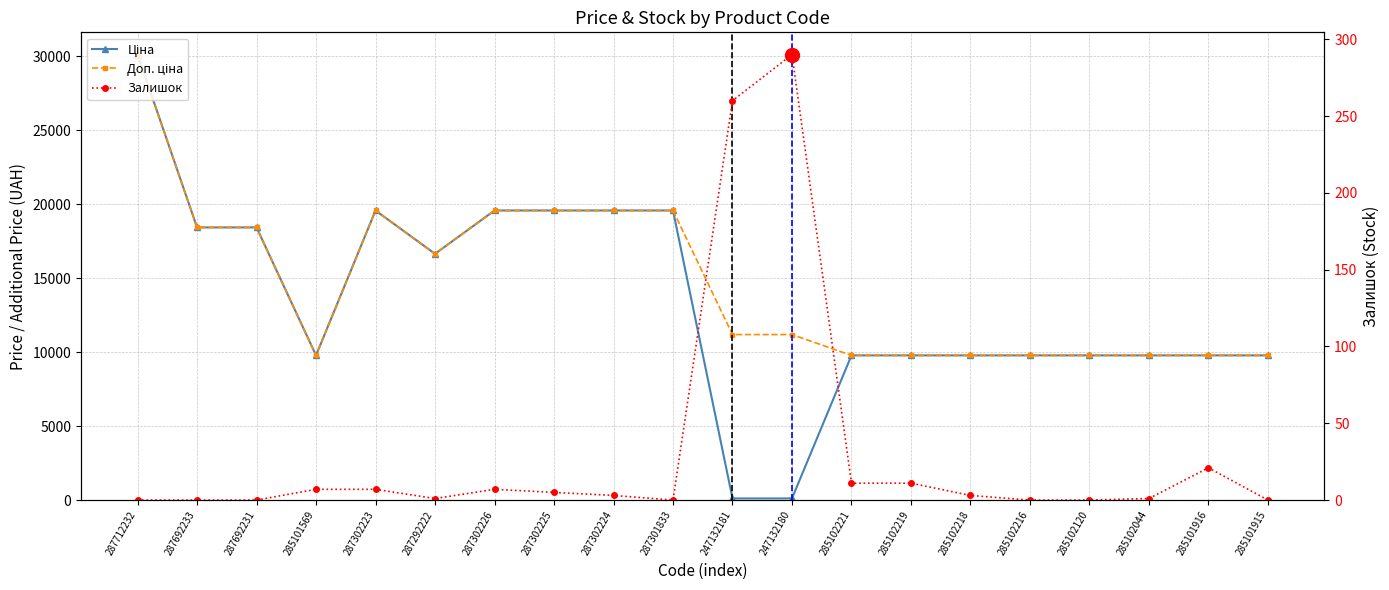

How many times do Залишок and Ціна cross each other?

2